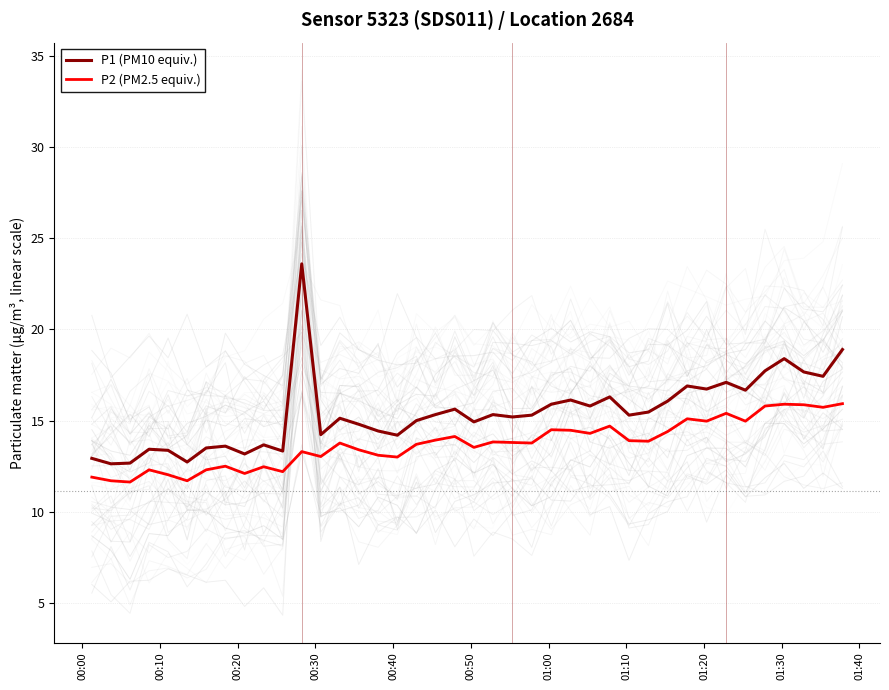

How many lines are shown in the chart?

2